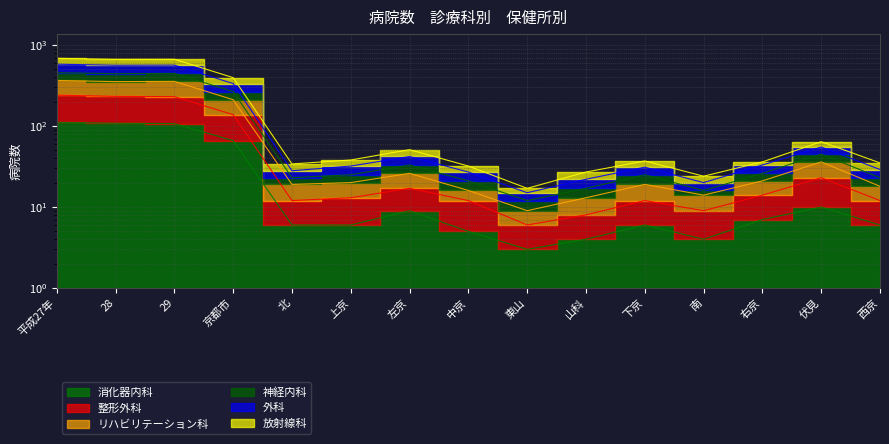

True or false: 放射線科 and 整形外科 intersect in this chart.

False